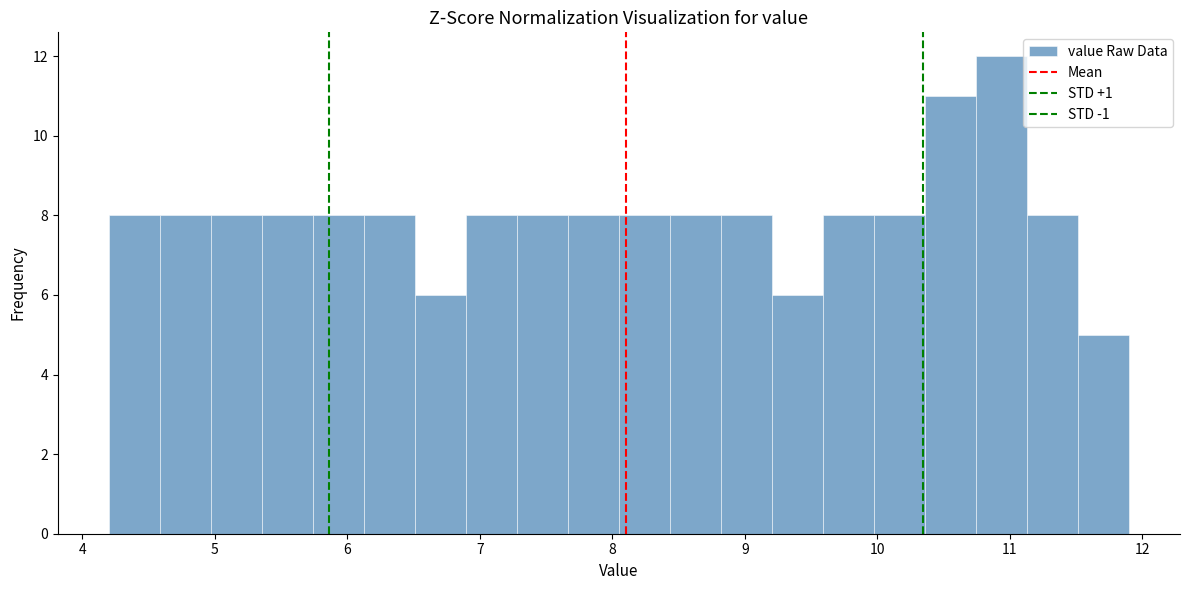

Read against the x-axis, roughly where is the centre of the tallest bar?

10.9